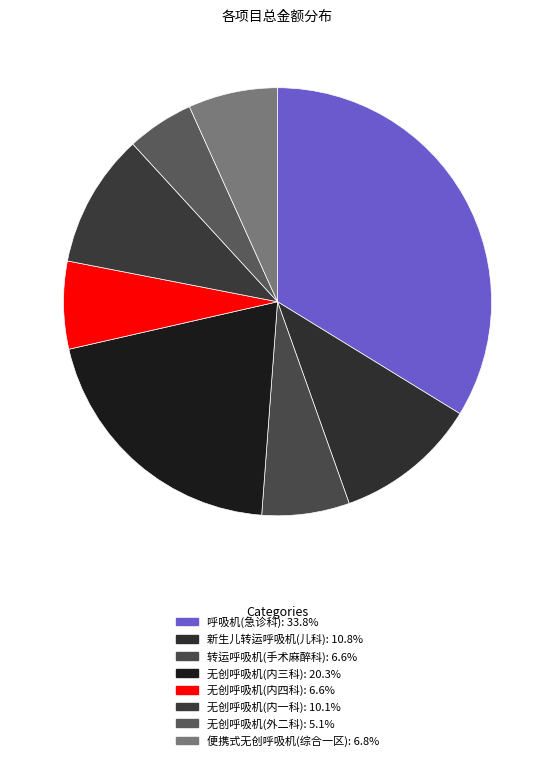

To the nearest percent, what percentage of the pie is 新生儿转运呼吸机(儿科)?

11%